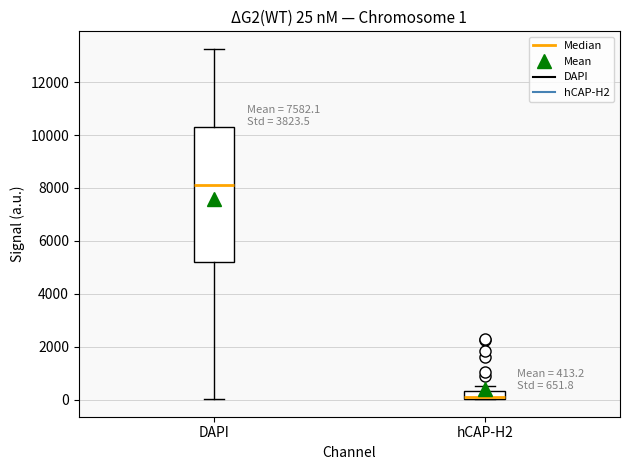

Which box's median line is the highest?

DAPI